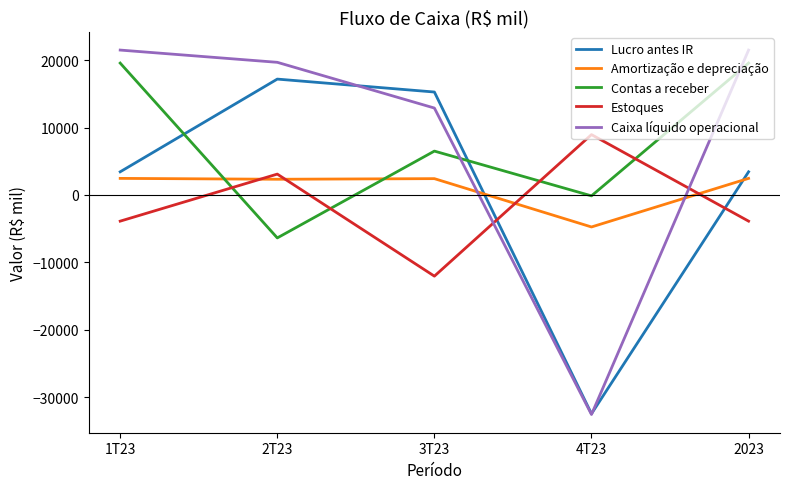

Does the chart display data point markers on the line(s)?

No